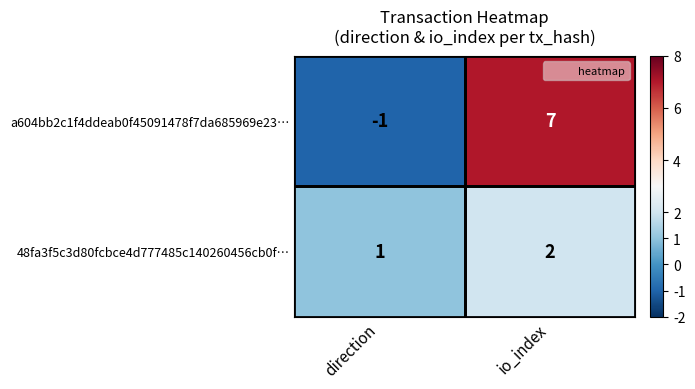

Which category has the highest value in the 48fa3f5c3d80fcbce4d777485c140260456cb0f… series?

io_index